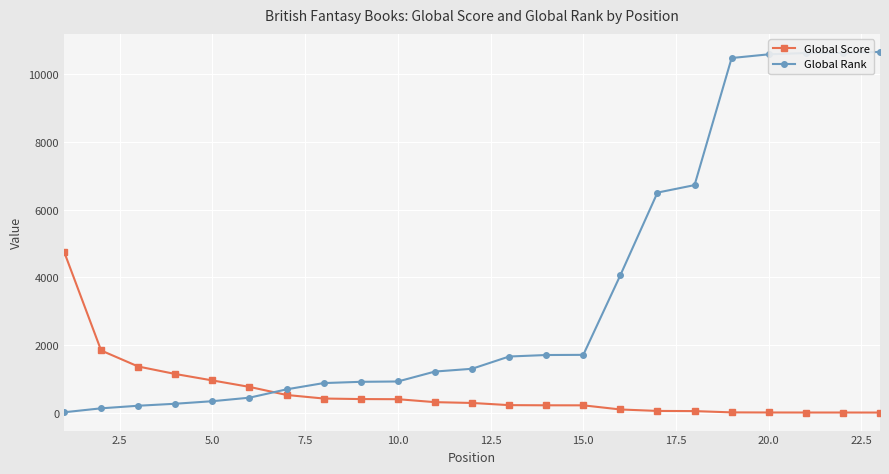

Rank the series by their average value, from lowest to highest.

Global Score, Global Rank